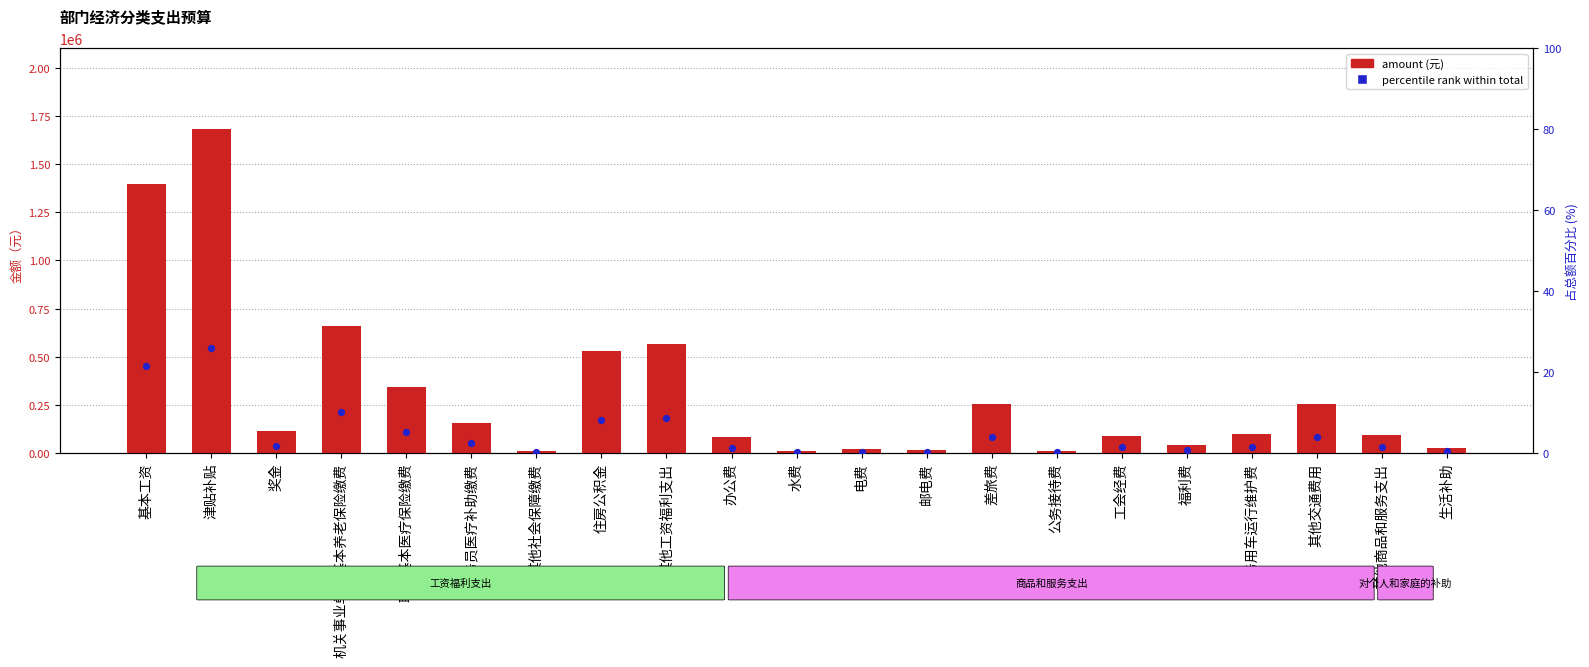

At which category is the sum across all series the highest?

津贴补贴